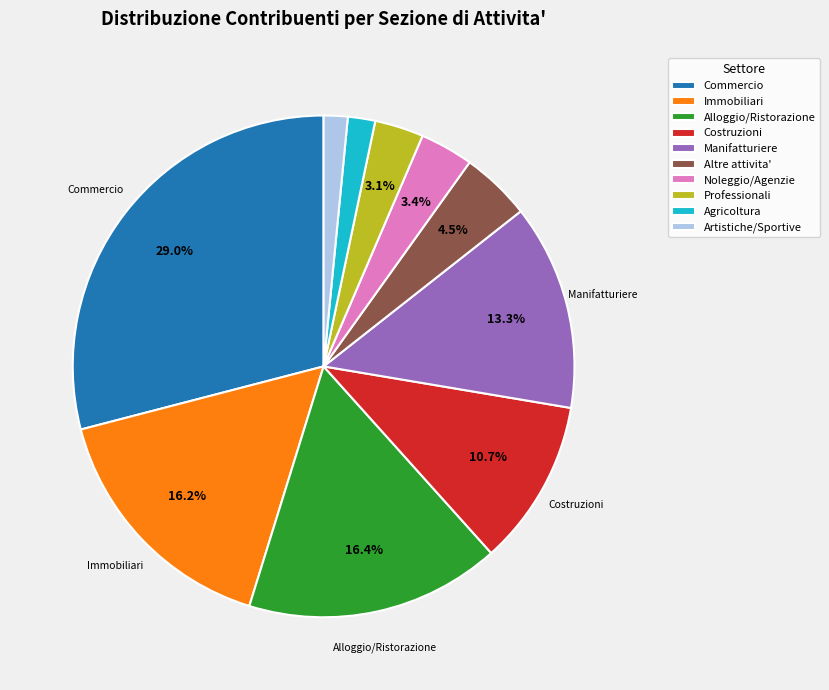

Count the number of slices in the pie.

10